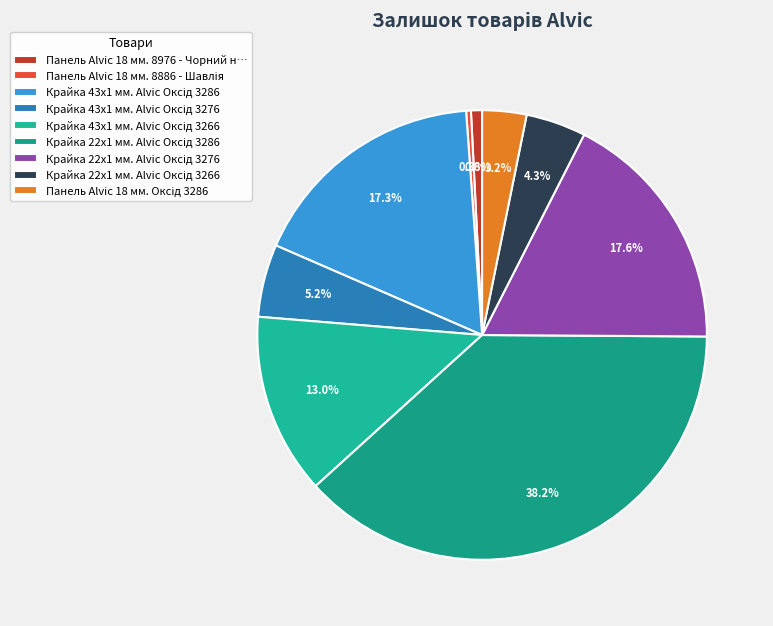

Count the number of slices in the pie.

9